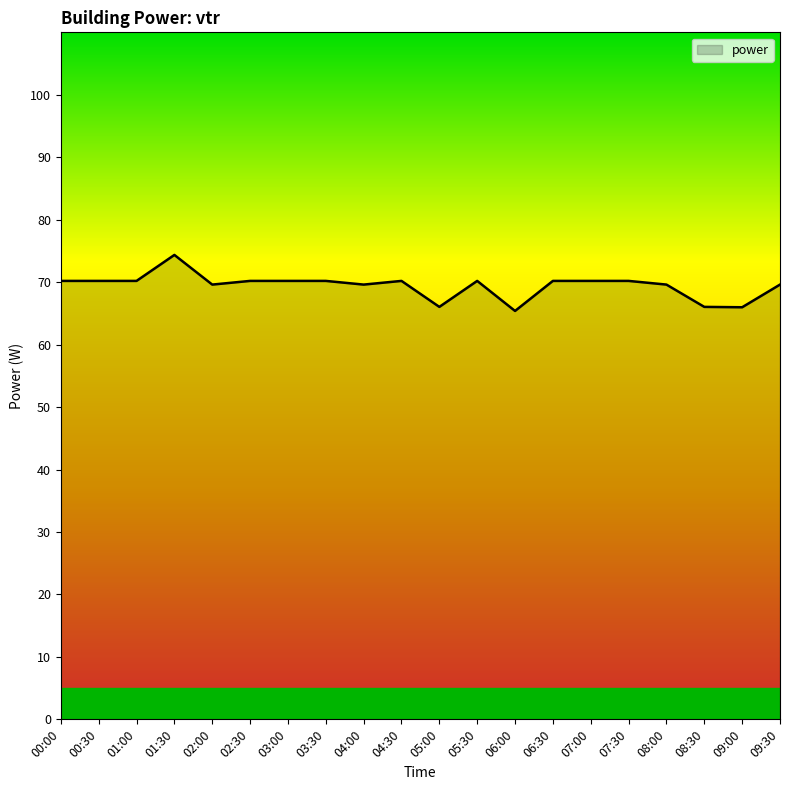

True or false: the data shows 70.2 at 02:30.

True